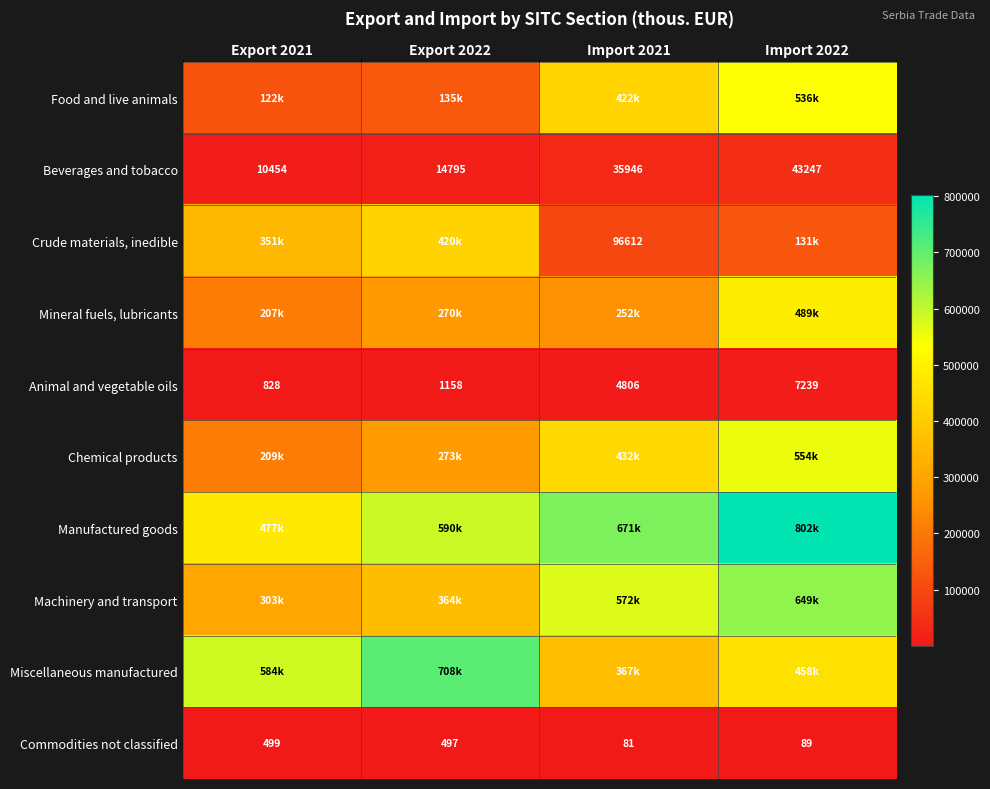

Is it true that Beverages and tobacco equals 35946 at Import 2021?

True